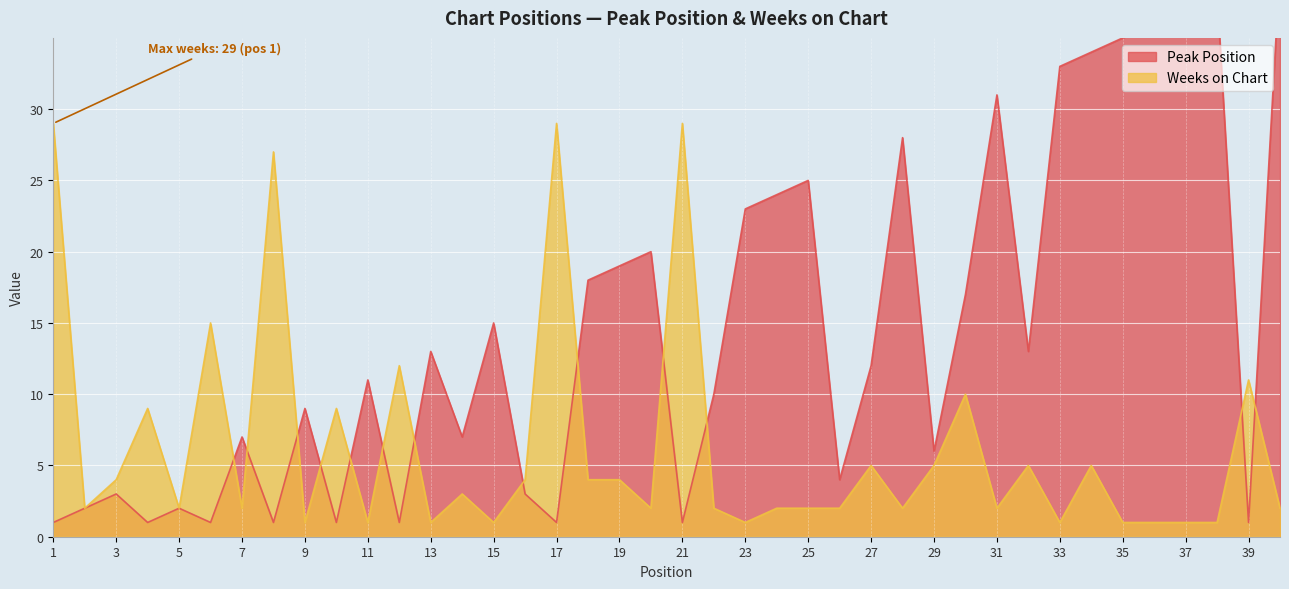

List the series in order of their overall mean, lowest first.

Weeks on Chart, Peak Position